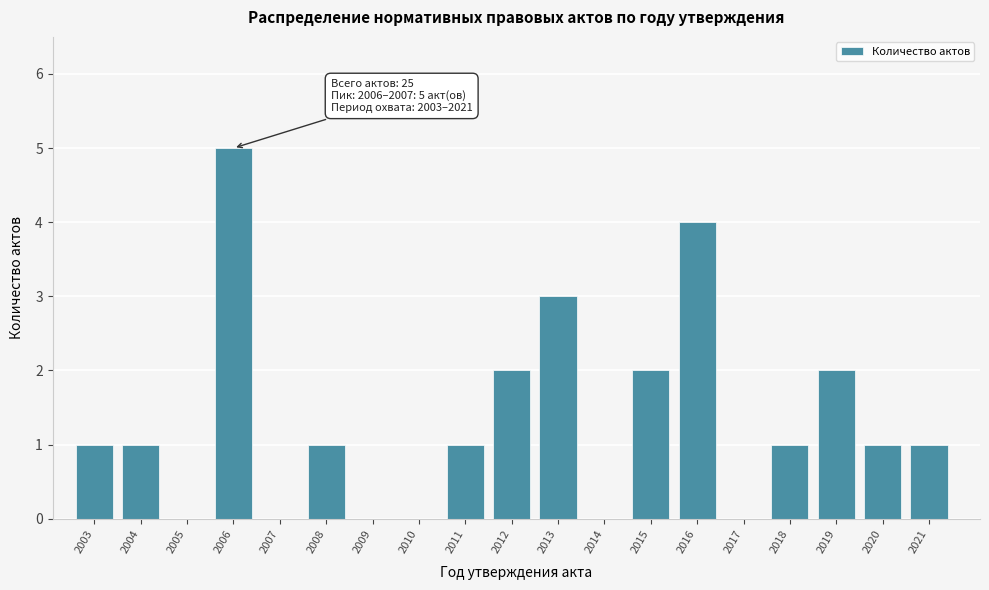

Reading left to right, list all the values displayed in this chart.

2003=1	2004=1	2005=0	2006=5	2007=0	2008=1	2009=0	2010=0	2011=1	2012=2	2013=3	2014=0	2015=2	2016=4	2017=0	2018=1	2019=2	2020=1	2021=1